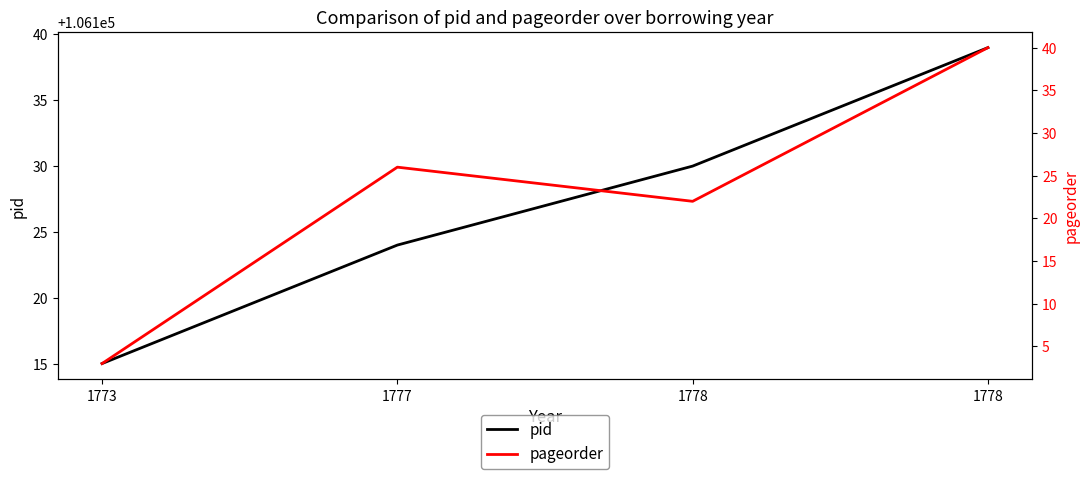

At 1778, list the series in order from smallest to largest.

pageorder, pid